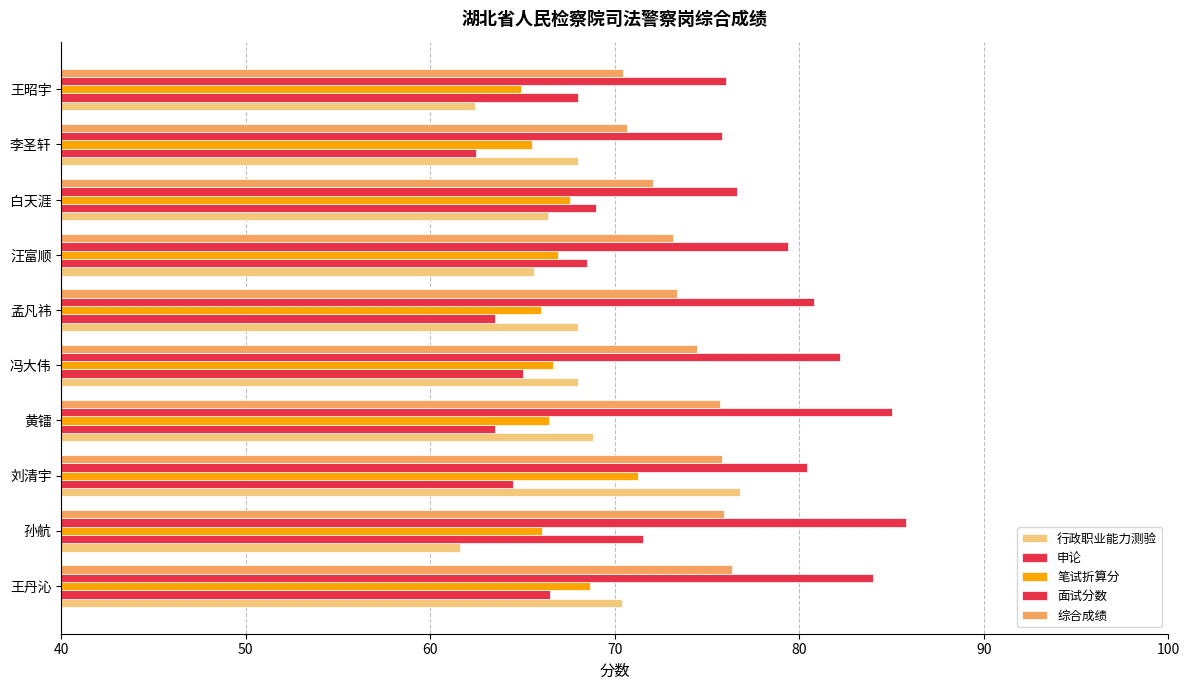

What is the difference between the maximum and minimum values in the 申论 series?

9.0